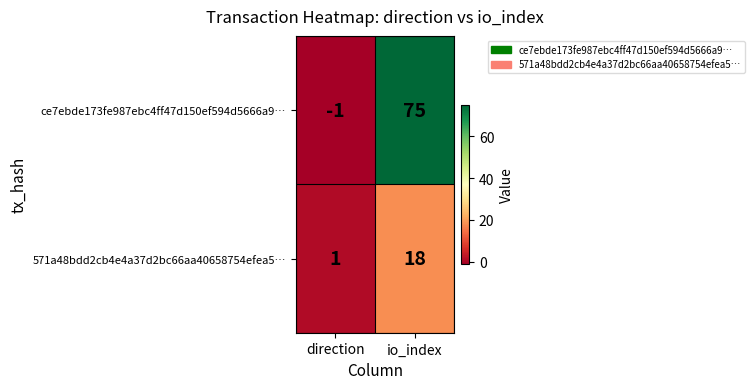

Reading left to right, list all the values displayed in this chart.

ce7ebde173fe987ebc4ff47d150ef594d5666a9…: -1	75
571a48bdd2cb4e4a37d2bc66aa40658754efea5…: 1	18